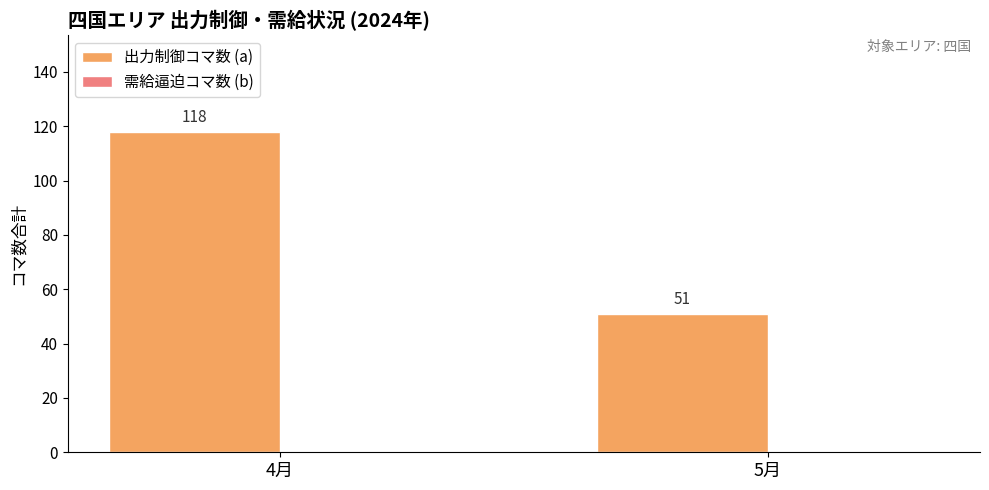

What is the change in value from 4月 to 5月?

-67